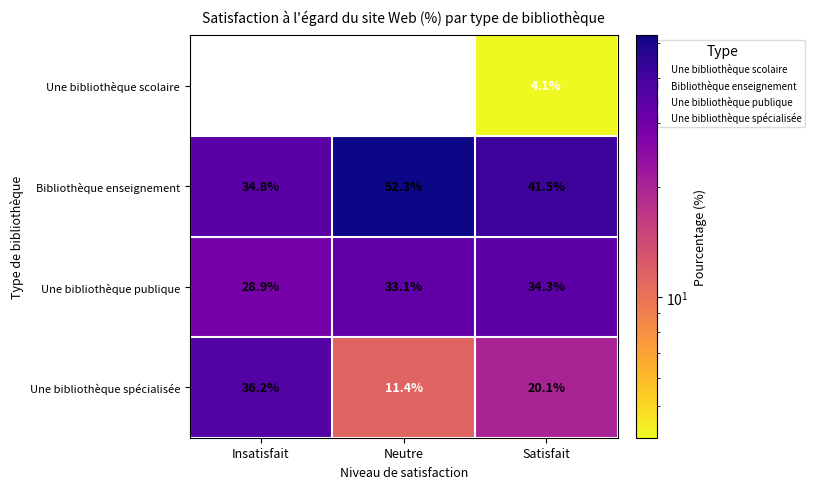

Is it true that Une bibliothèque spécialisée equals 7.1 at Satisfait?

False